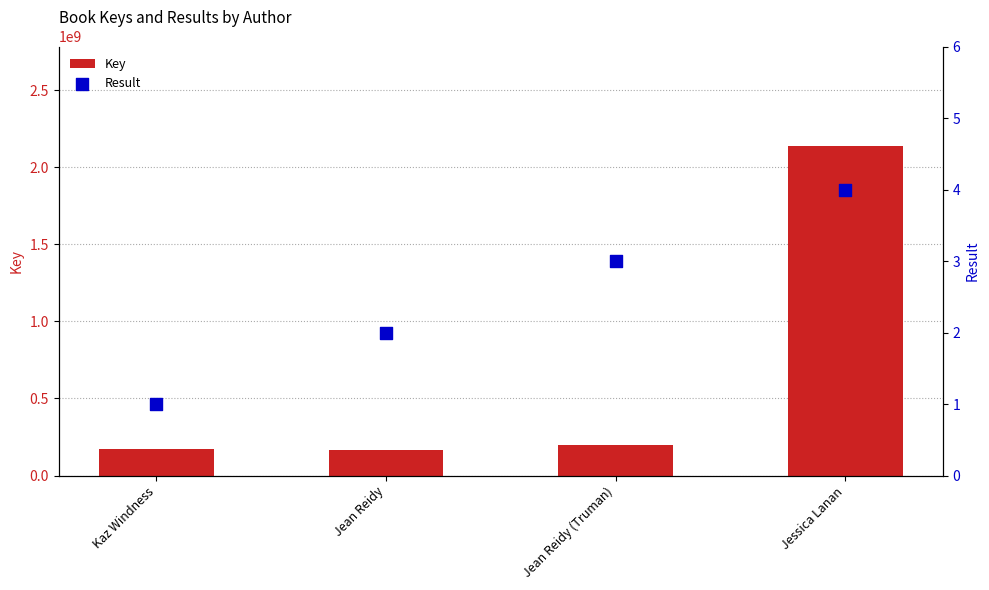

What are all the series names shown in the legend?

Key, Result